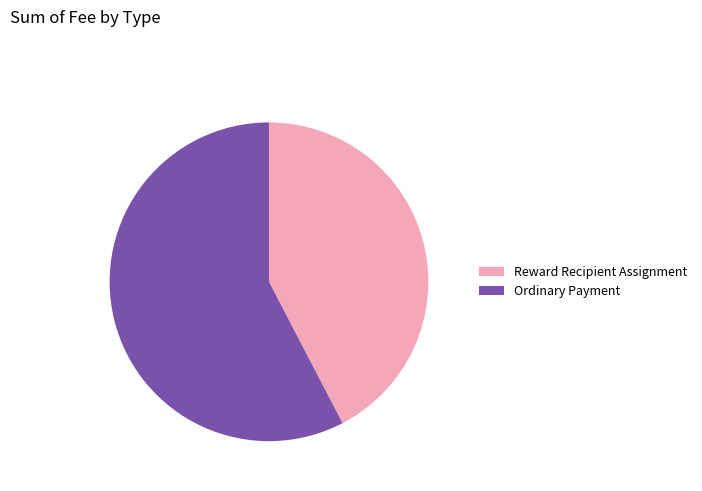

Does any single category account for the majority?

Yes